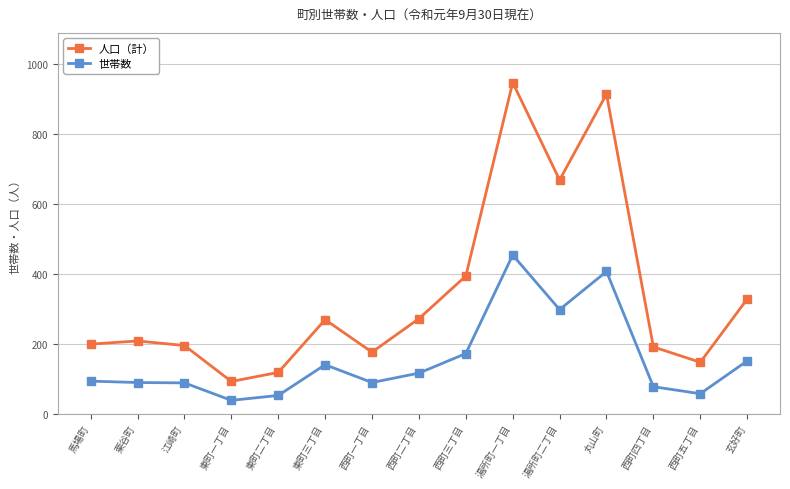

True or false: 人口（計） and 世帯数 intersect in this chart.

False